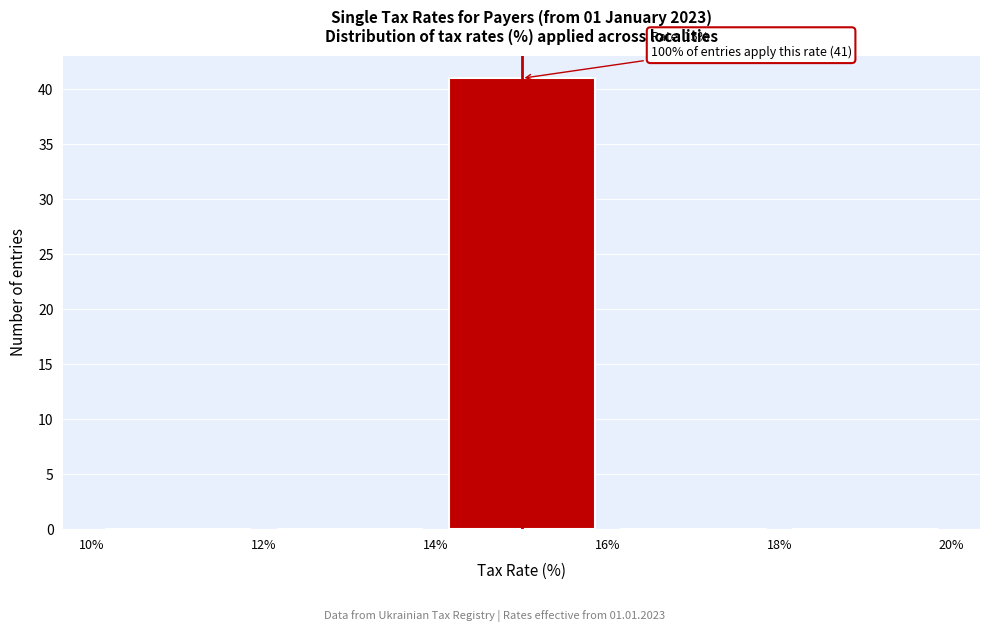

Over which range of the x-axis is the bar tallest?

14% to 16%